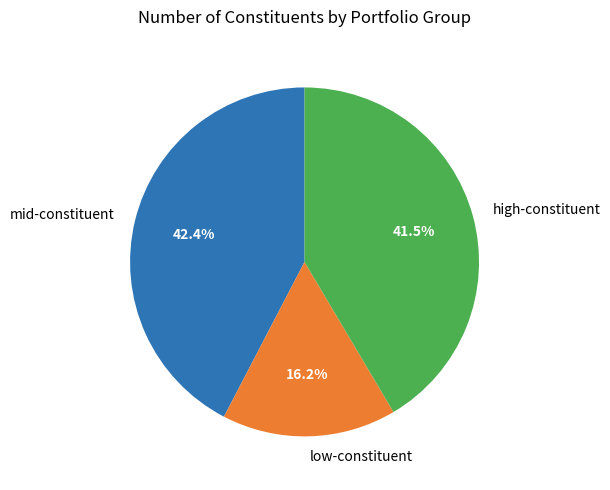

Does any single category account for the majority?

No